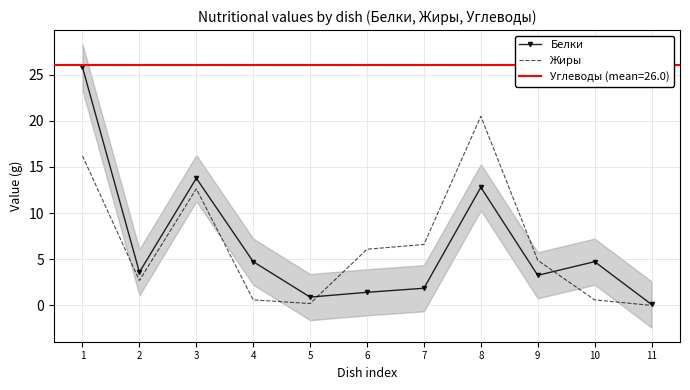

In Белки, how many points are higher than both neighbors (excluding endpoints)?

3